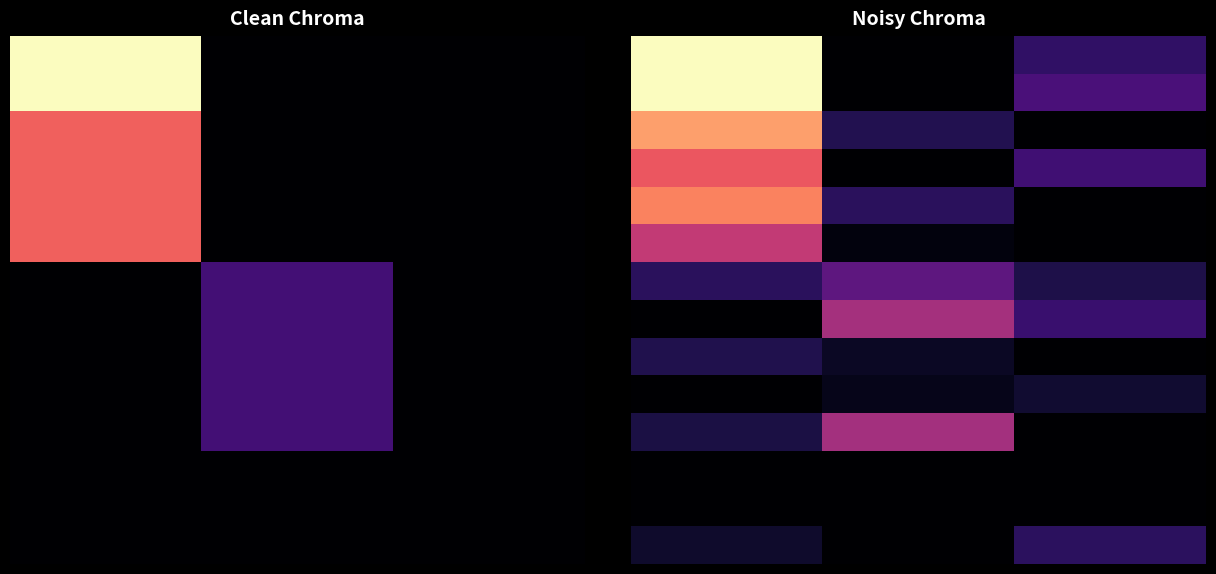

At which category does the chart reach its minimum across all series?

1